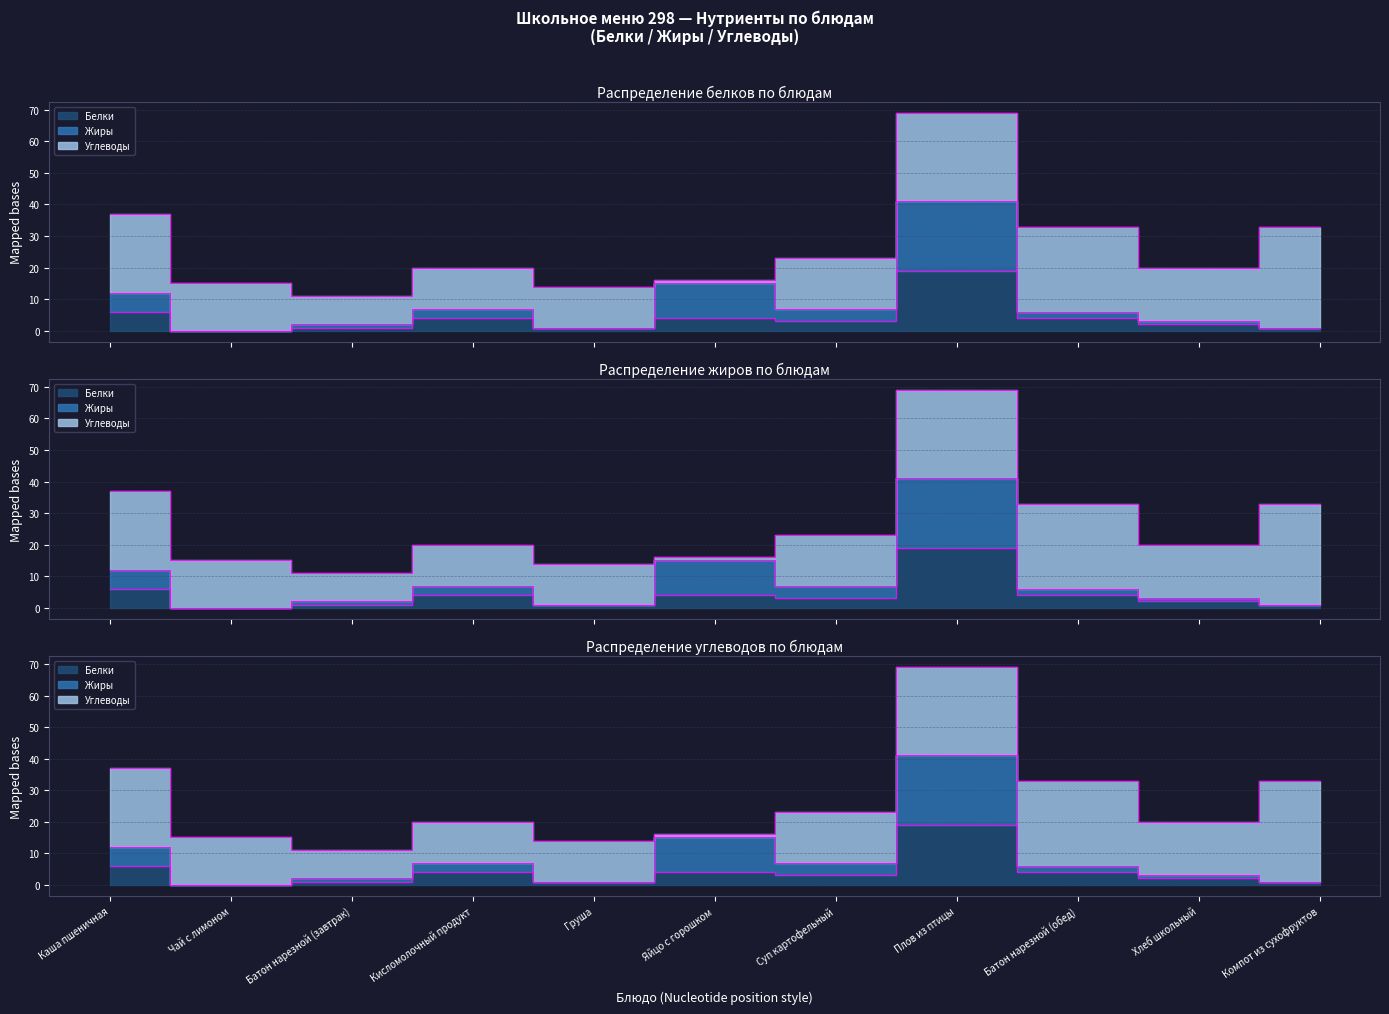

Is it true that Белки equals 1 at Хлеб школьный?

False